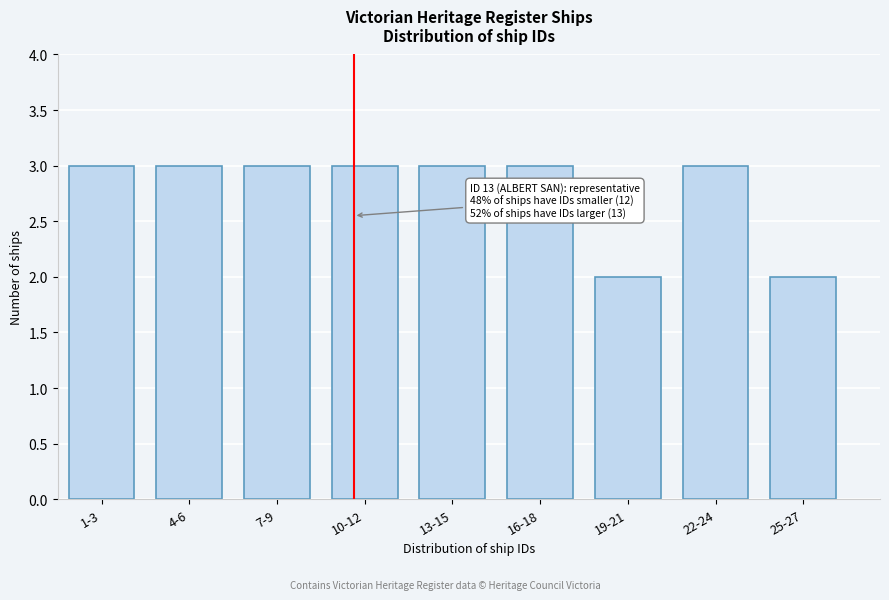

Reading right to left, transcribe all the data shown in this chart.

2	3	2	3	3	3	3	3	3